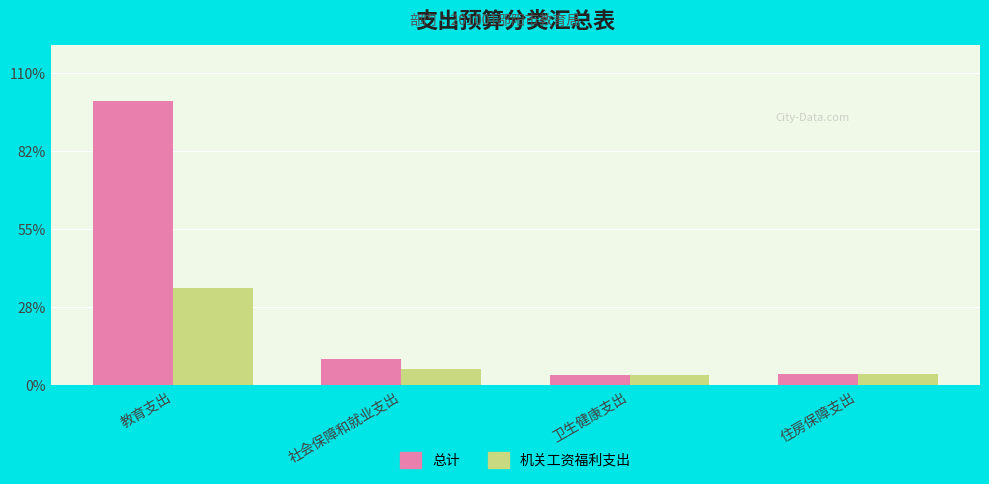

What are all the series names shown in the legend?

总计, 机关工资福利支出